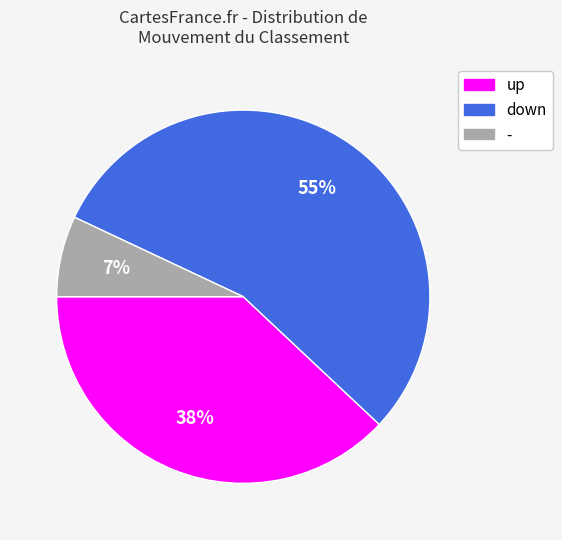

To the nearest percent, what percentage of the pie is -?

7%